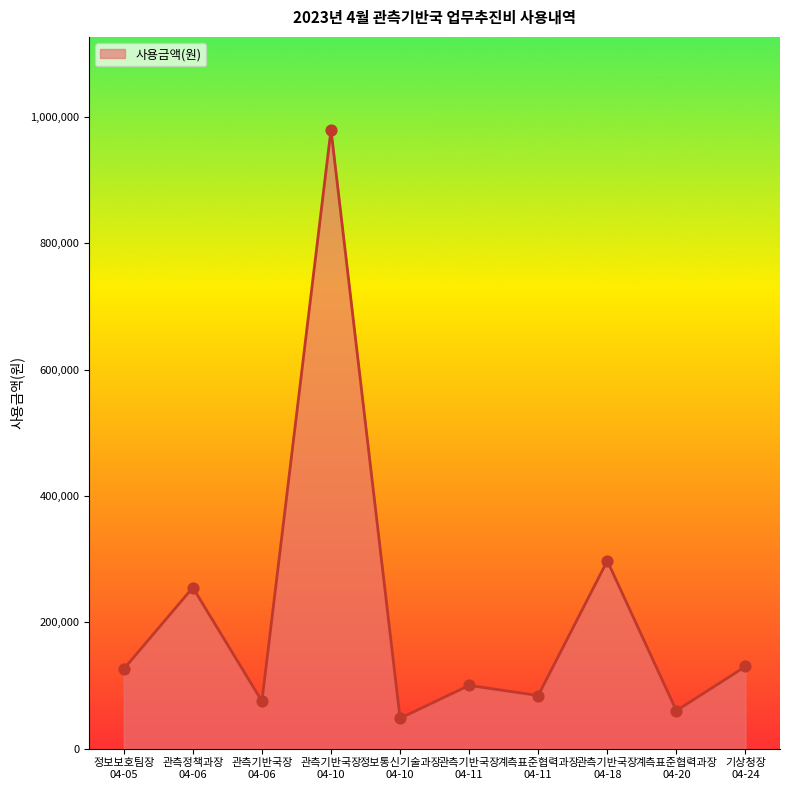

Which has a higher value, 관측기반국장
04-18 or 관측기반국장
04-11?

관측기반국장
04-18